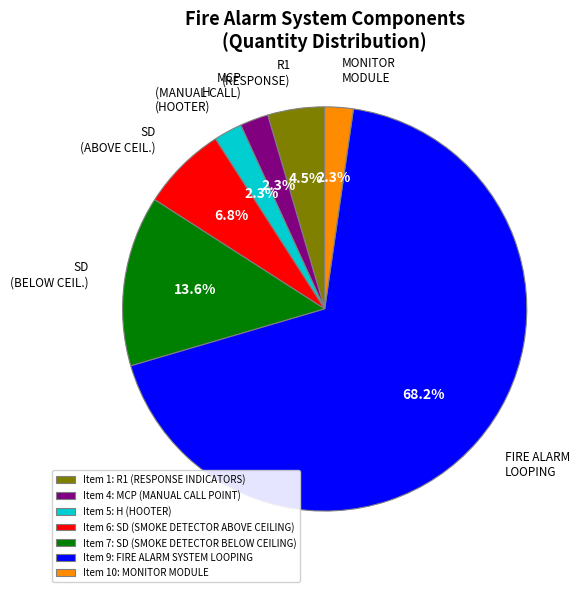

Does any single category account for the majority?

Yes